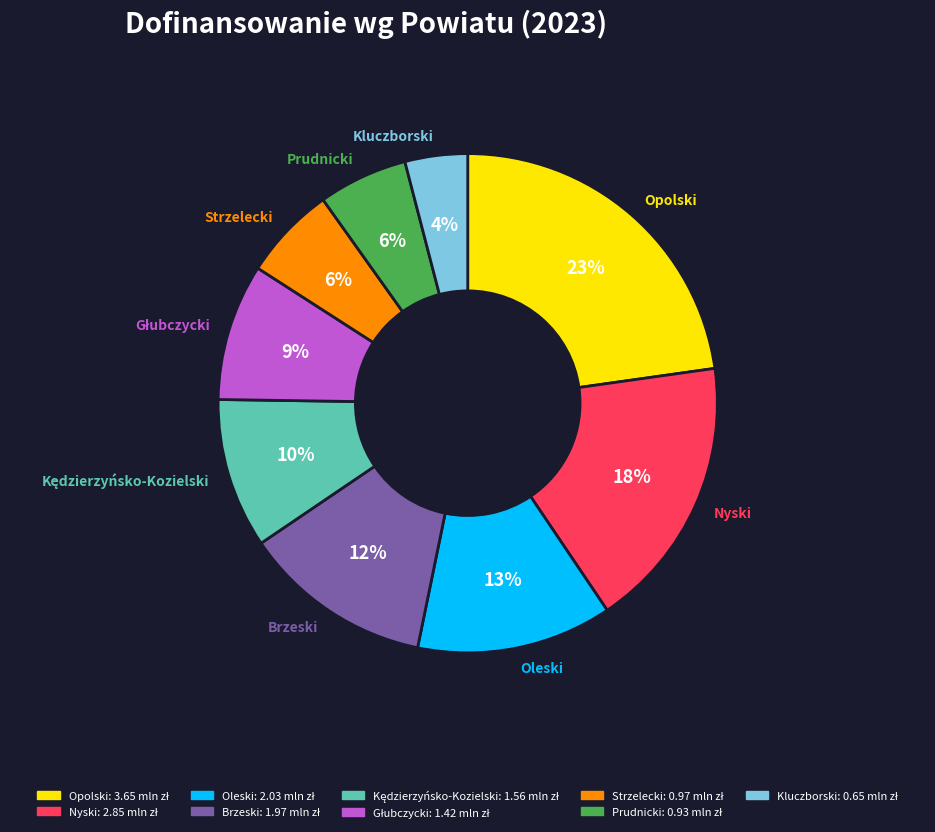

Is there a majority slice in this chart?

No